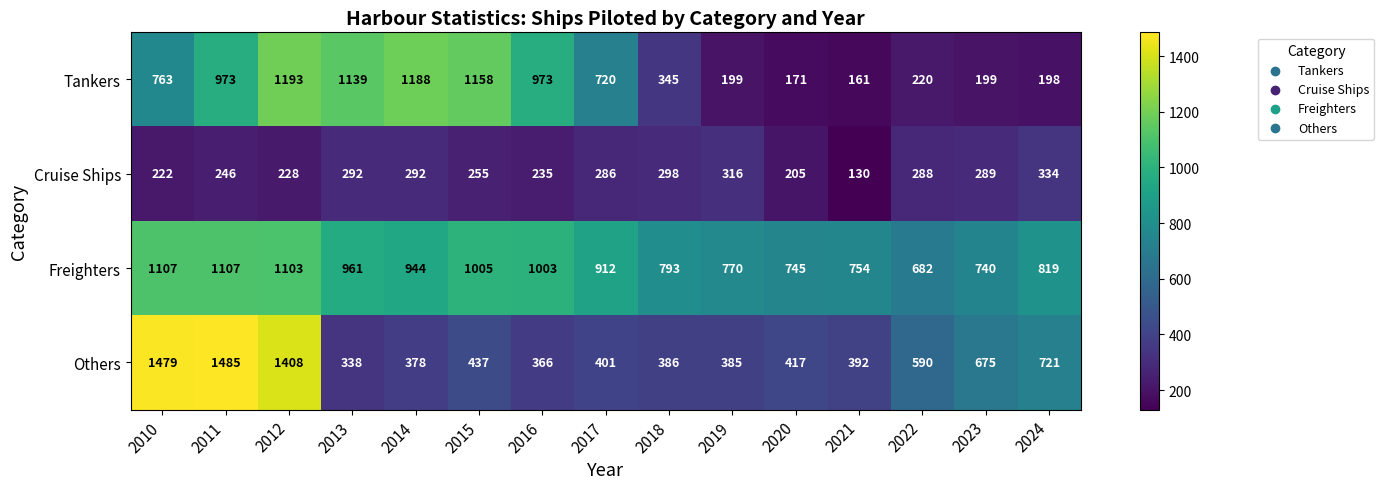

At which label does Others reach its minimum?

2013